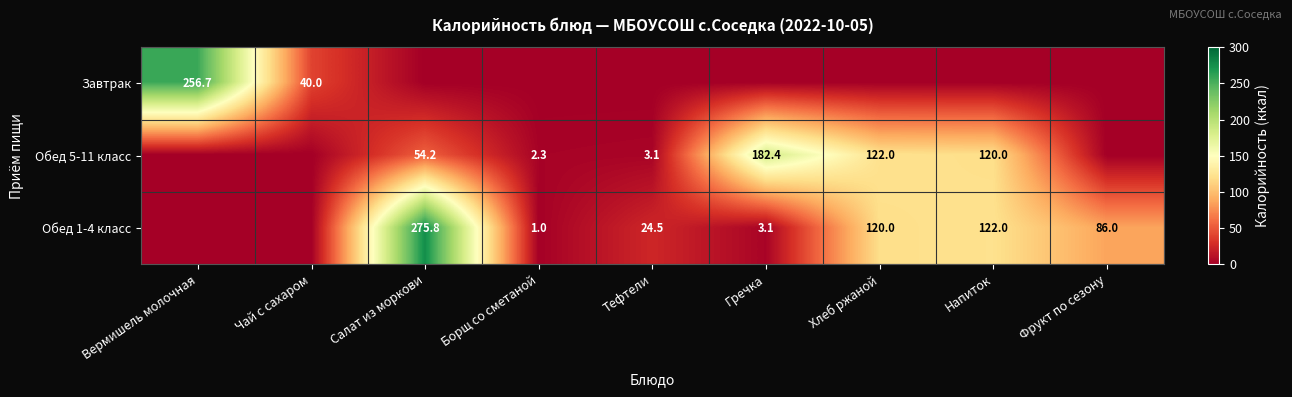

Is it true that Обед 1-4 класс equals 120.0 at Хлеб ржаной?

True